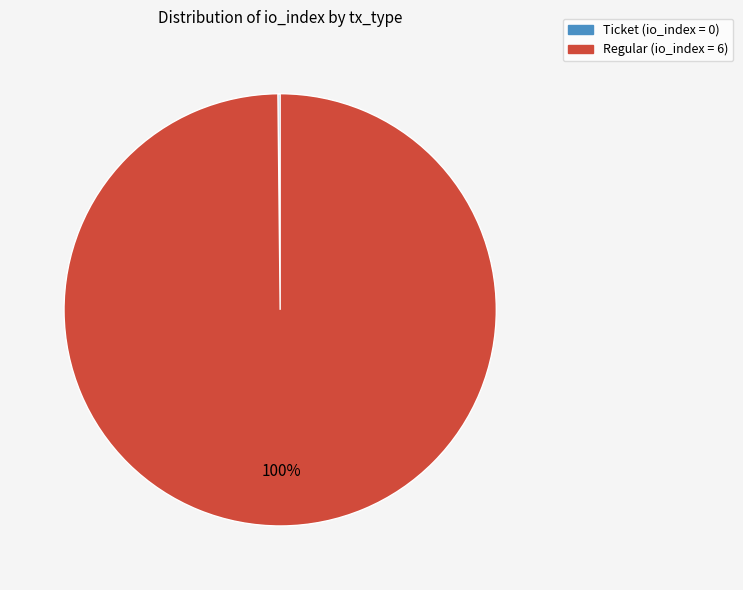

True or false: Regular (io_index = 6) accounts for 100% of the total.

True